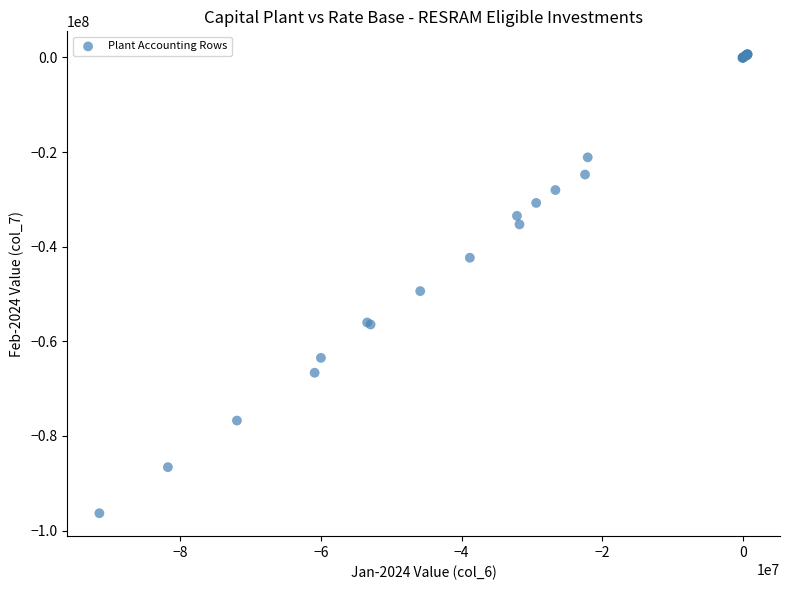

What Y value in the scatter plot is closest to -47838476?

-49394897.7